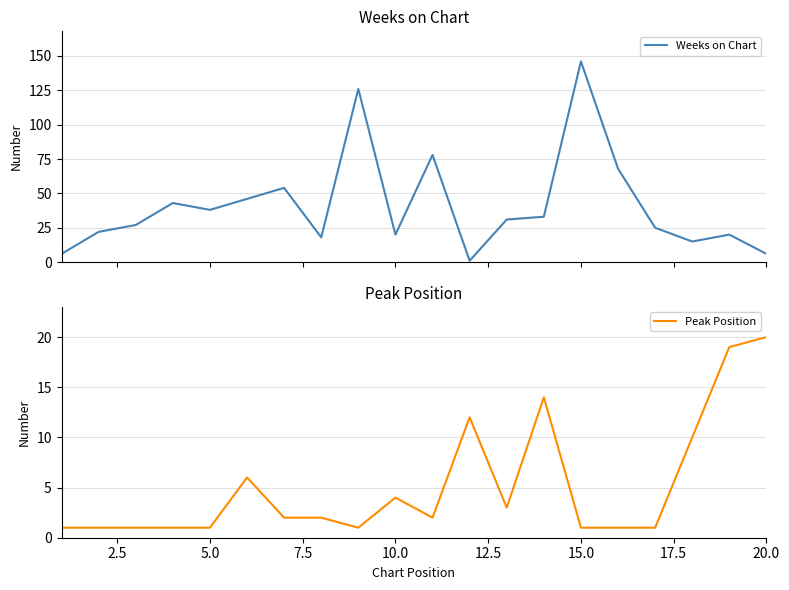

What is the maximum value for Weeks on Chart?

146